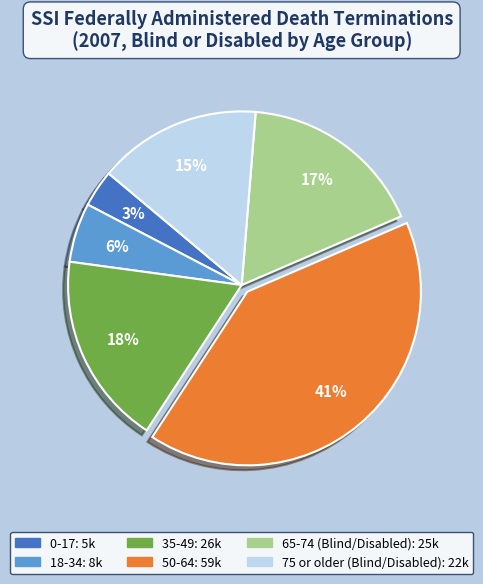

Rank the categories by value from lowest to highest.

0-17, 18-34, 75 or older (Blind/Disabled), 65-74 (Blind/Disabled), 35-49, 50-64